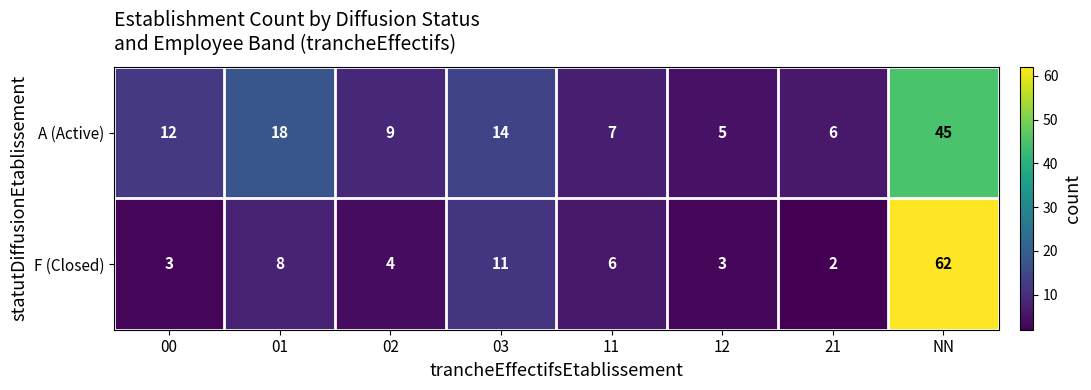

What is the sum of the F (Closed) values at 03 and 00?

14